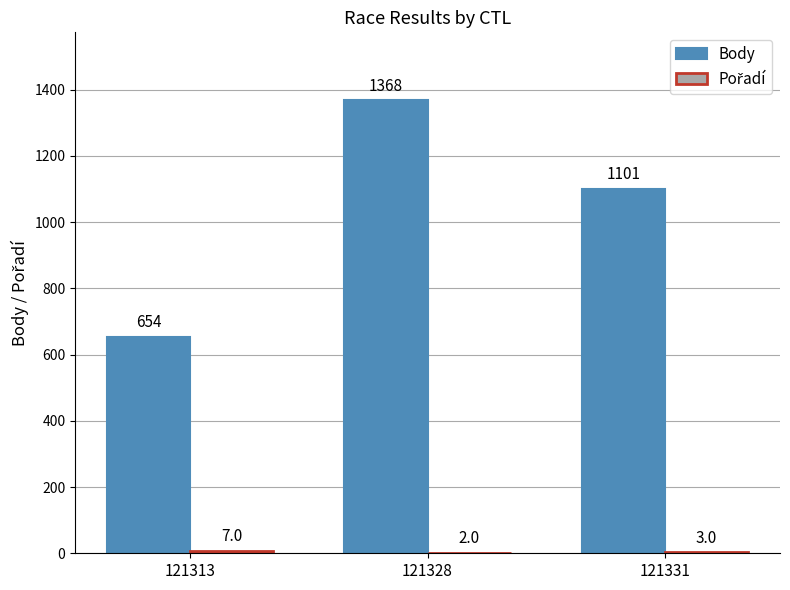

The value of Body at 121331 is 1101. True or false?

True